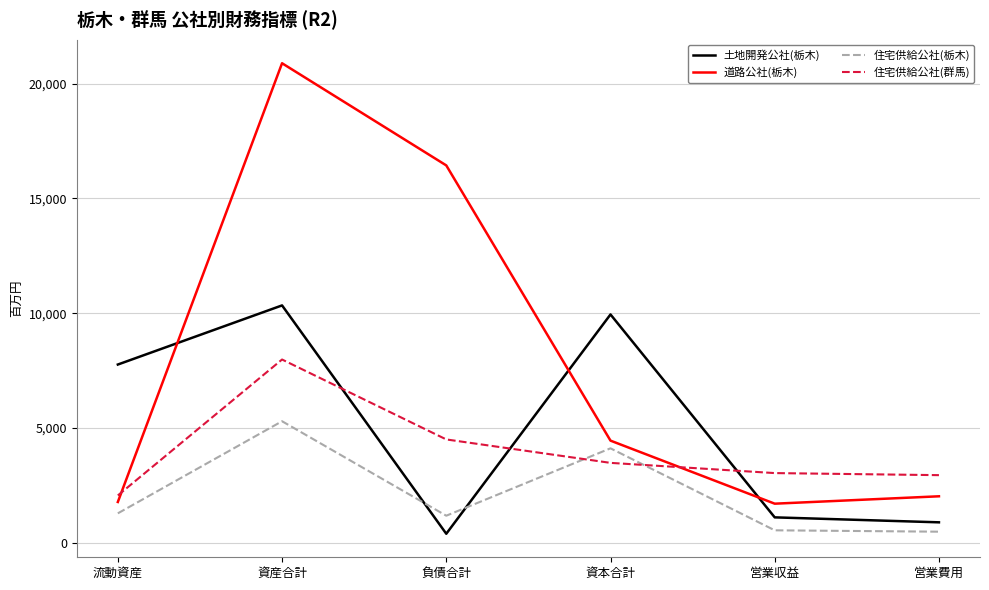

How many times do 道路公社(栃木) and 土地開発公社(栃木) cross each other?

3